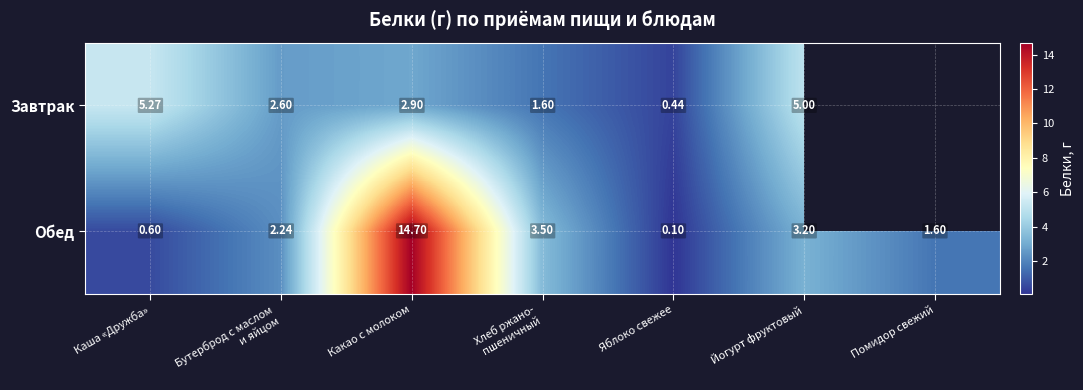

What is the difference between the maximum and minimum values in the Обед series?

14.6